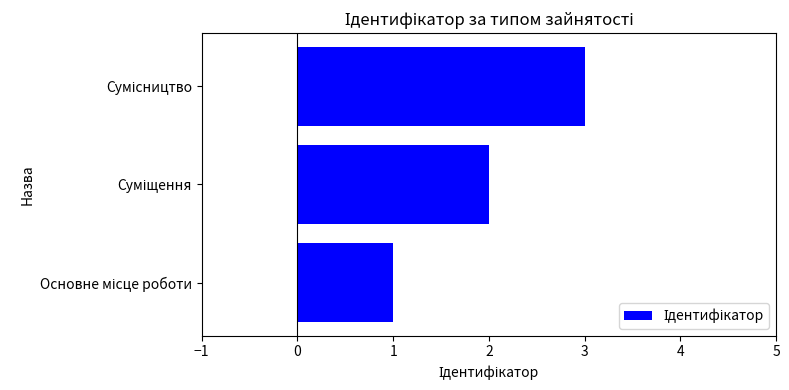

What is the sum of all values?

6